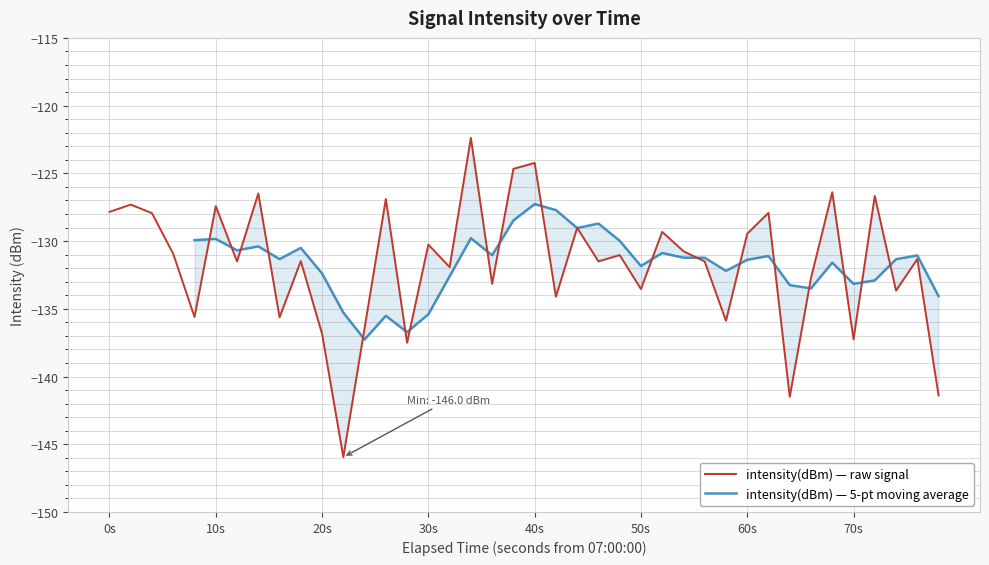

What is the minimum value for intensity(dBm) — raw signal?

-146.0